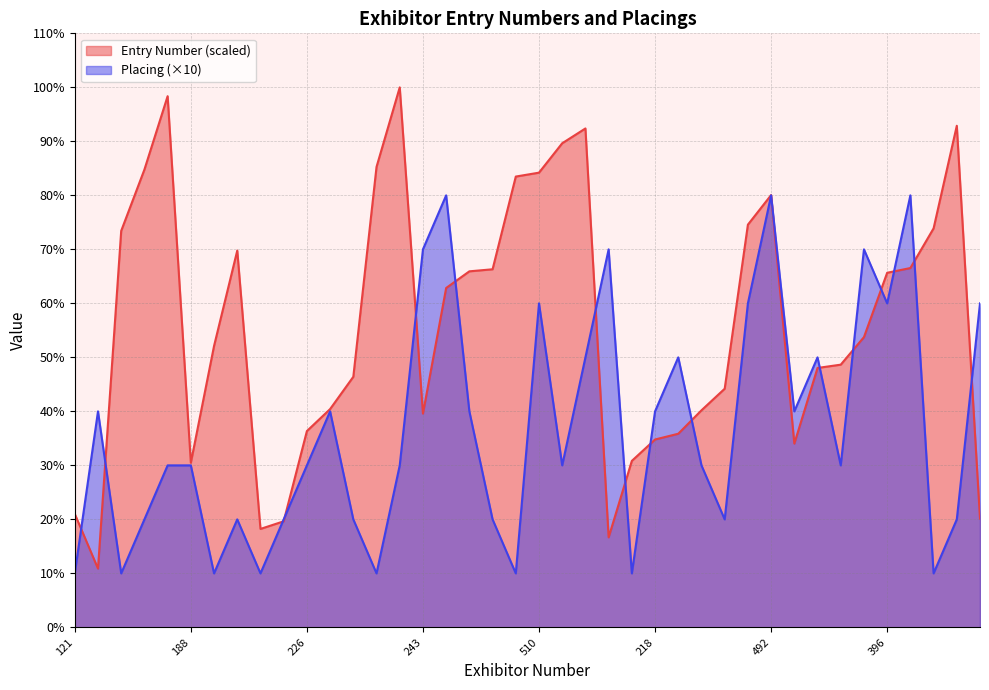

What is the difference between the maximum and minimum values in the Entry Number series?

89.1